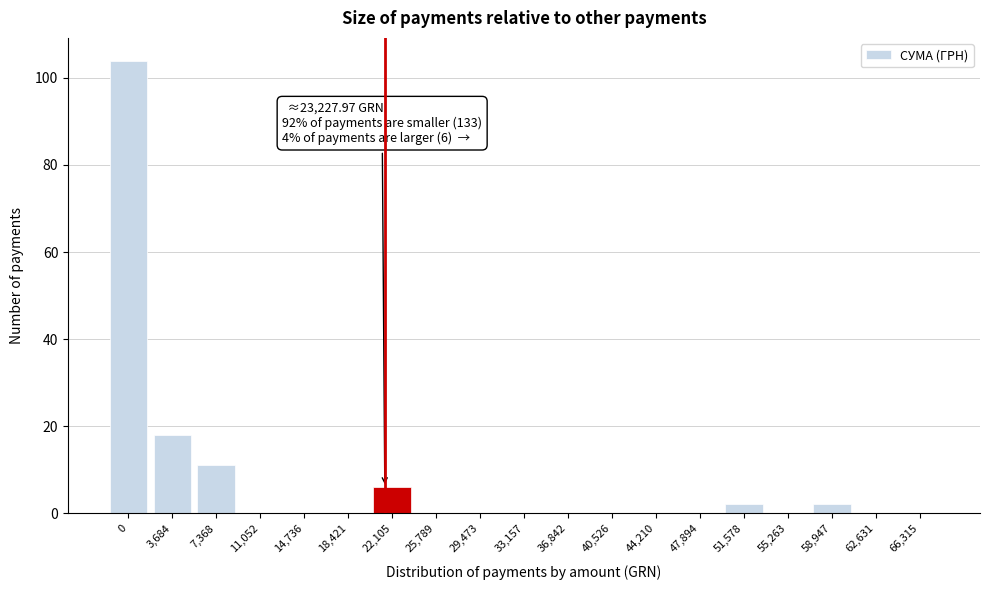

Reading right to left, list all the values displayed in this chart.

66,315=0	62,631=0	58,947=2	55,263=0	51,578=2	47,894=0	44,210=0	40,526=0	36,842=0	33,157=0	29,473=0	25,789=0	22,105=6	18,421=0	14,736=0	11,052=0	7,368=11	3,684=18	0=104